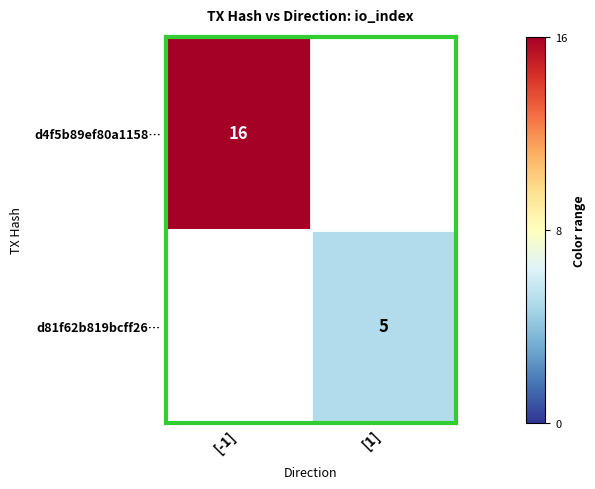

True or false: d4f5b89ef80a1158… has a value of 16 at [-1].

True